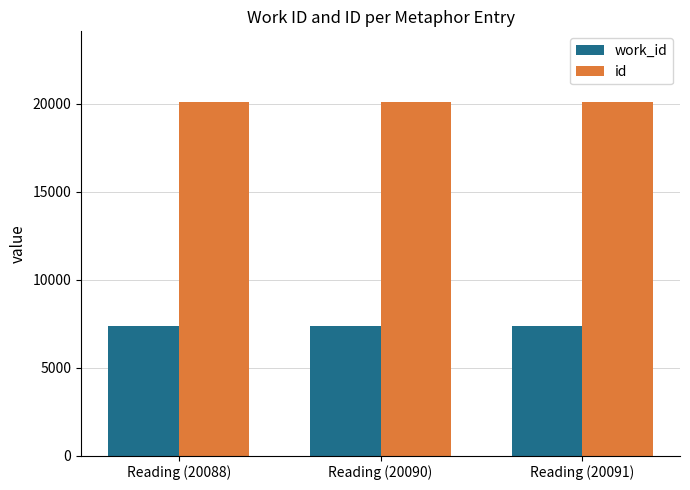

What is the average value of the work_id series?

7370